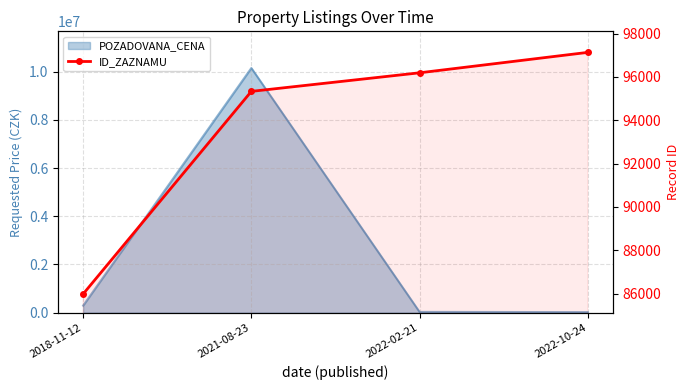

What is the label of the 3rd point from the right?

2021-08-23